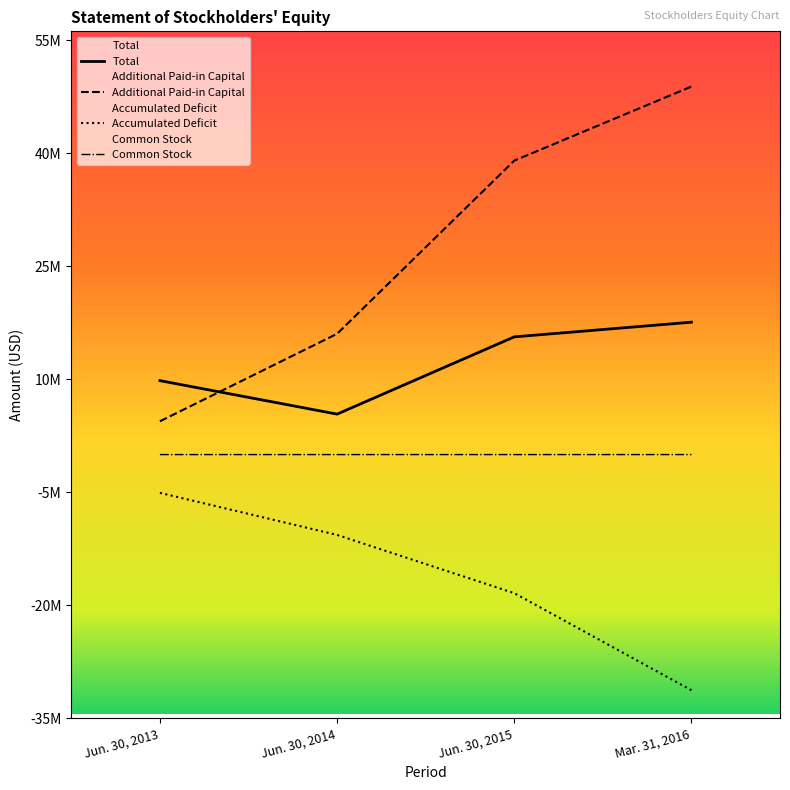

Does the chart display data point markers on the line(s)?

No